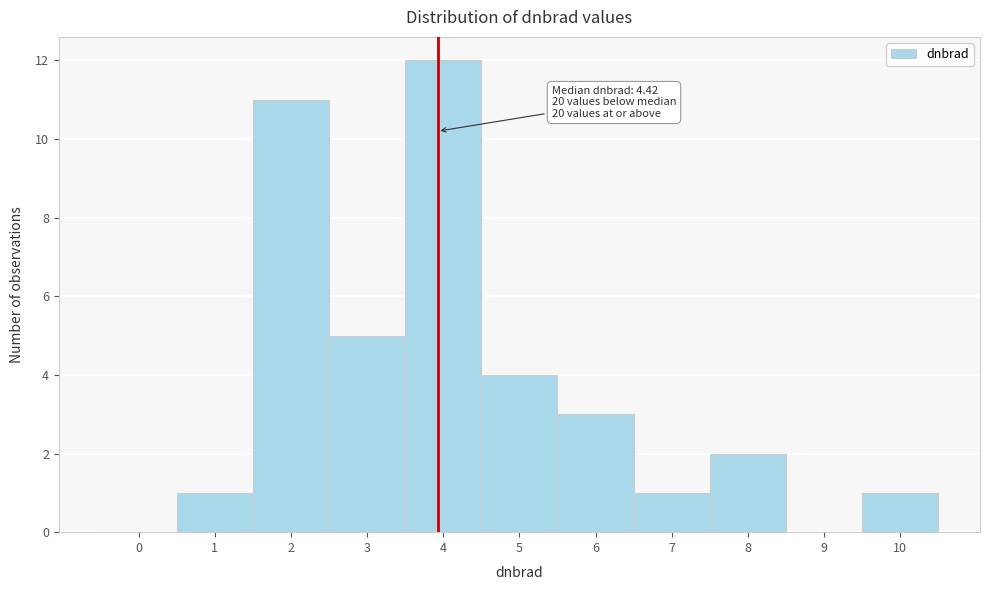

Reading left to right, what are all the values shown in this chart?

0=0	1=1	2=11	3=5	4=12	5=4	6=3	7=1	8=2	9=0	10=1